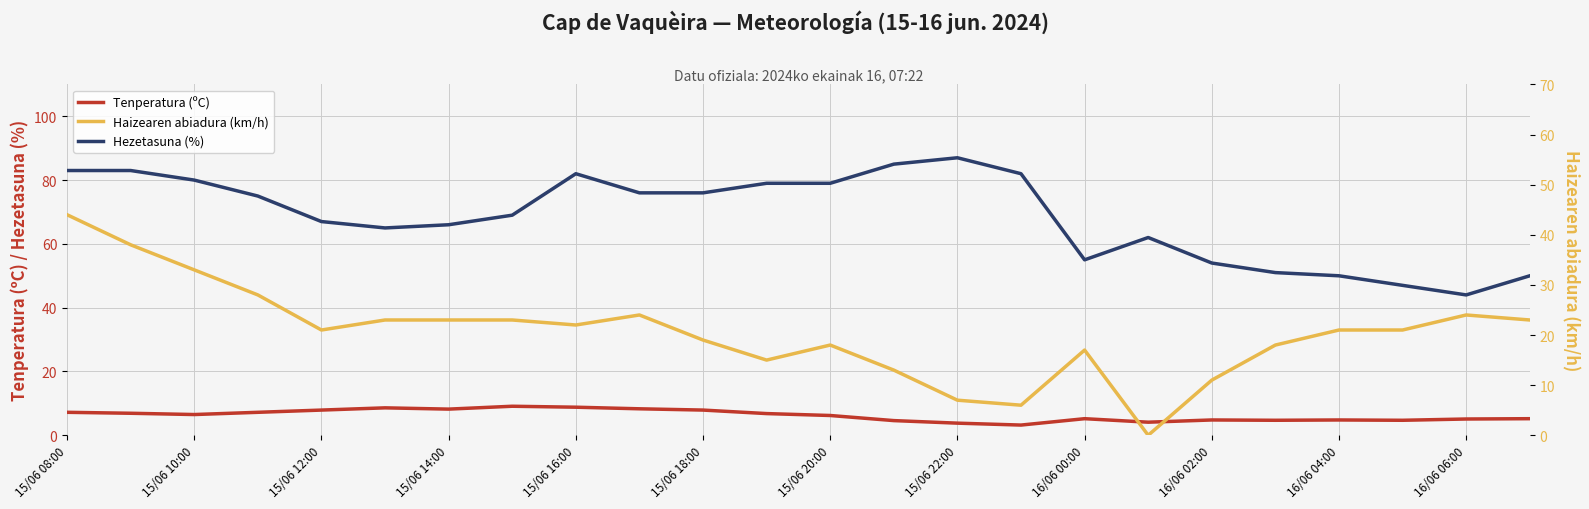

How many data points does each series have?

24